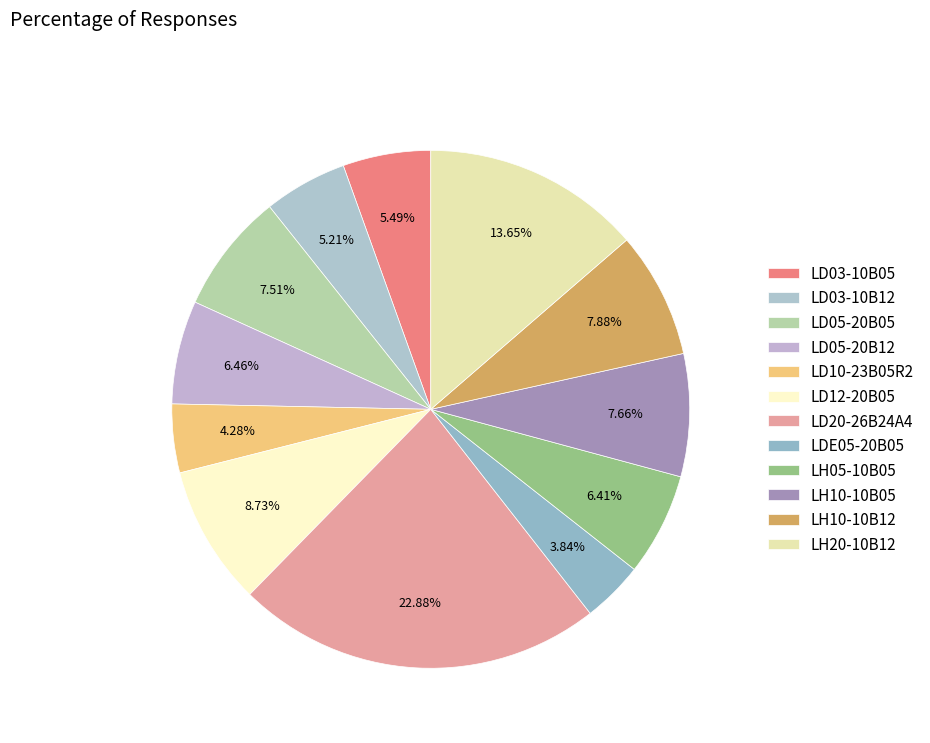

The LD05-20B05 slice represents 8% of the pie. True or false?

True